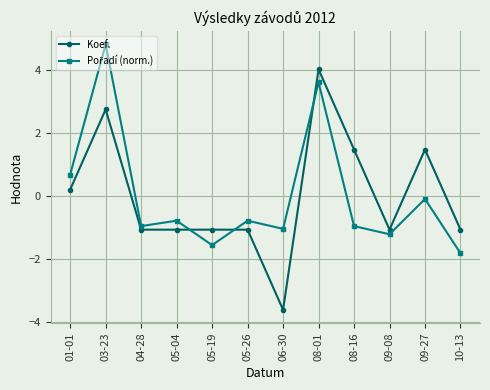

Where is the first local maximum for Koef.?

03-23